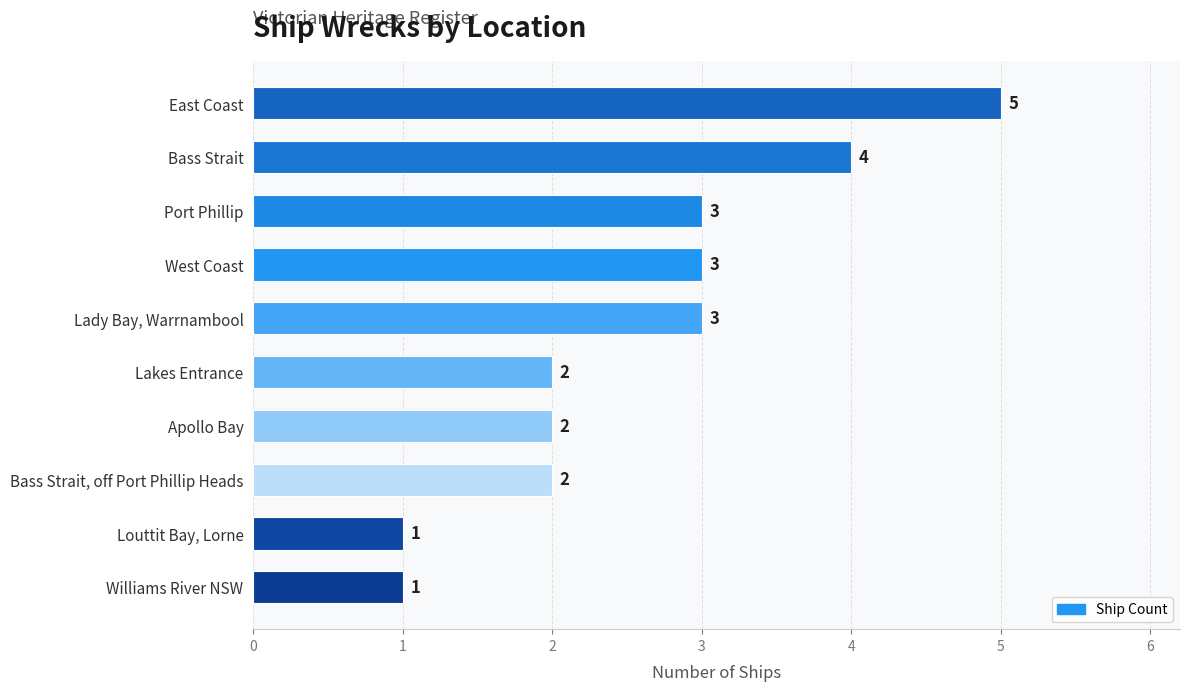

What is the greatest value displayed?

5